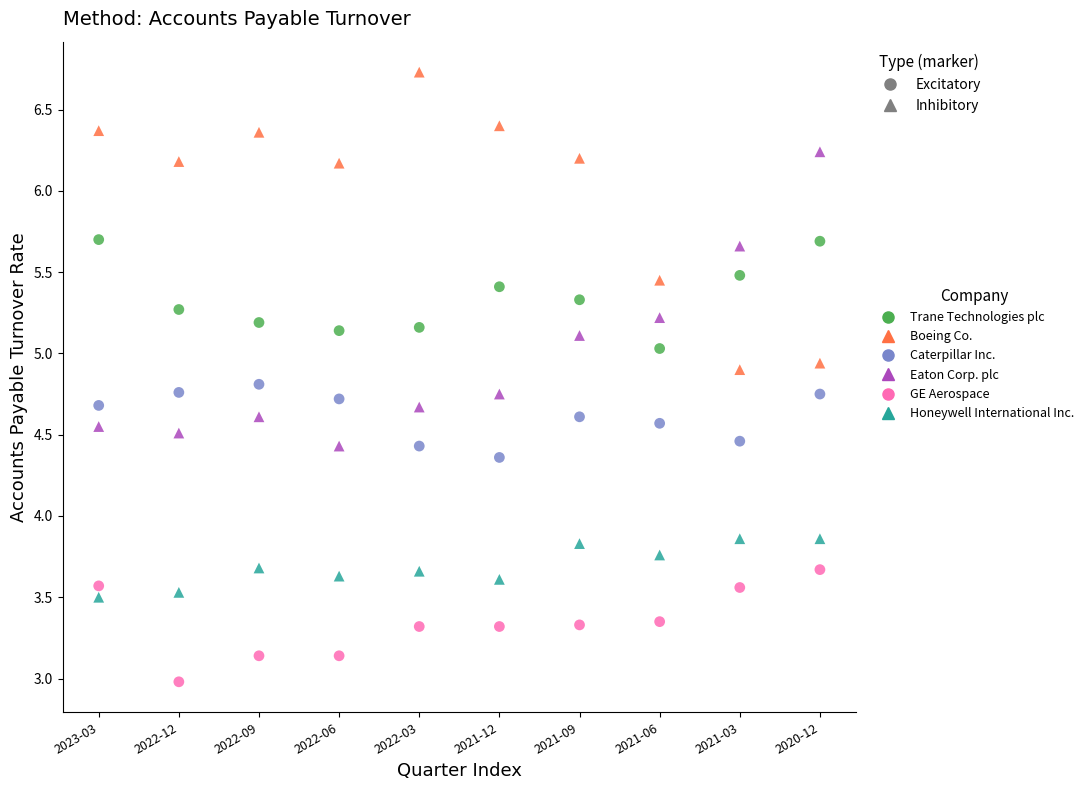

Which series contains the highest Y value?

Boeing Co.